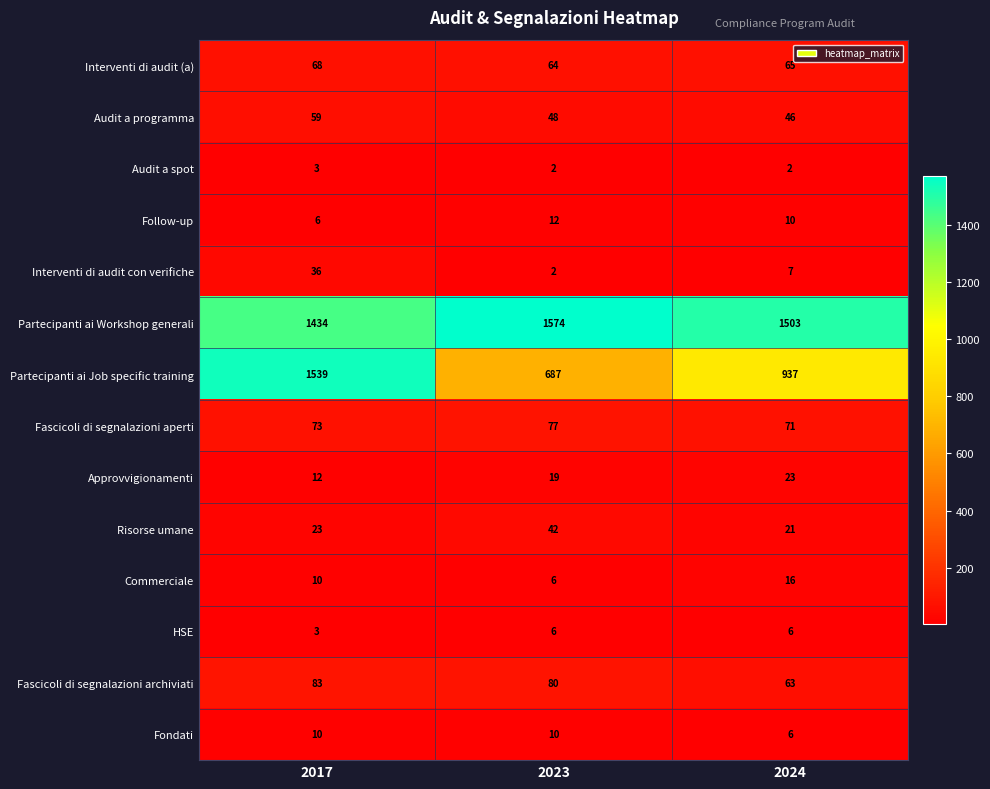

Count the number of data series in this chart.

14